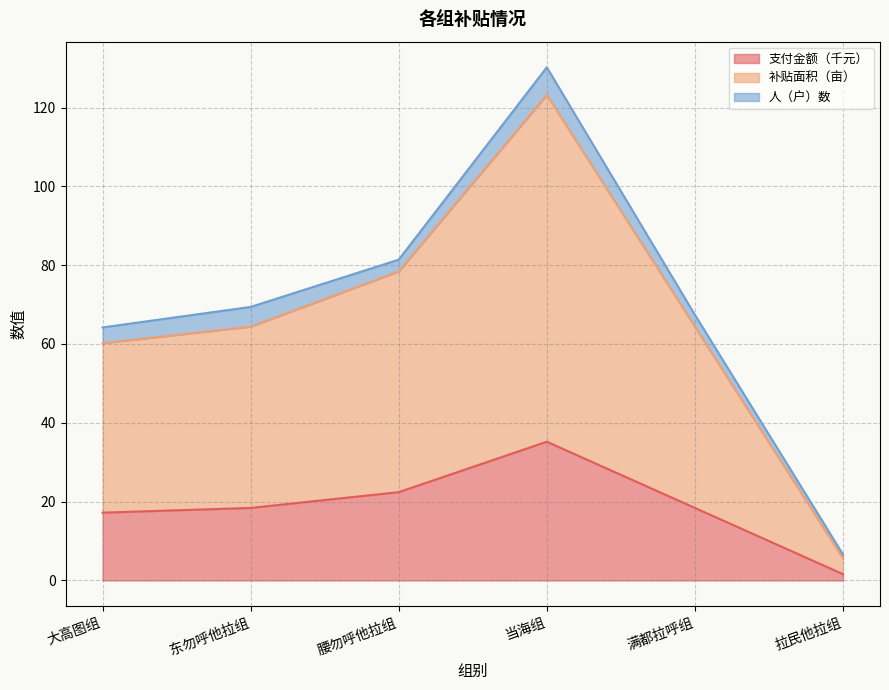

Is it true that 支付金额 equals 24.0 at 东勿呼他拉组?

False